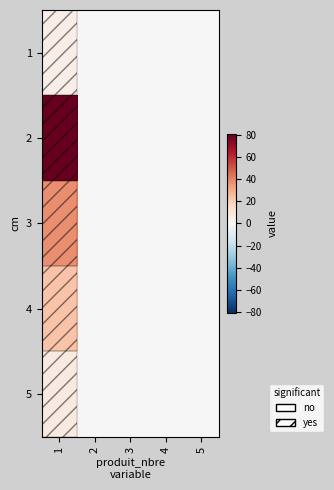

Which has a higher value, 5 or 2?

5